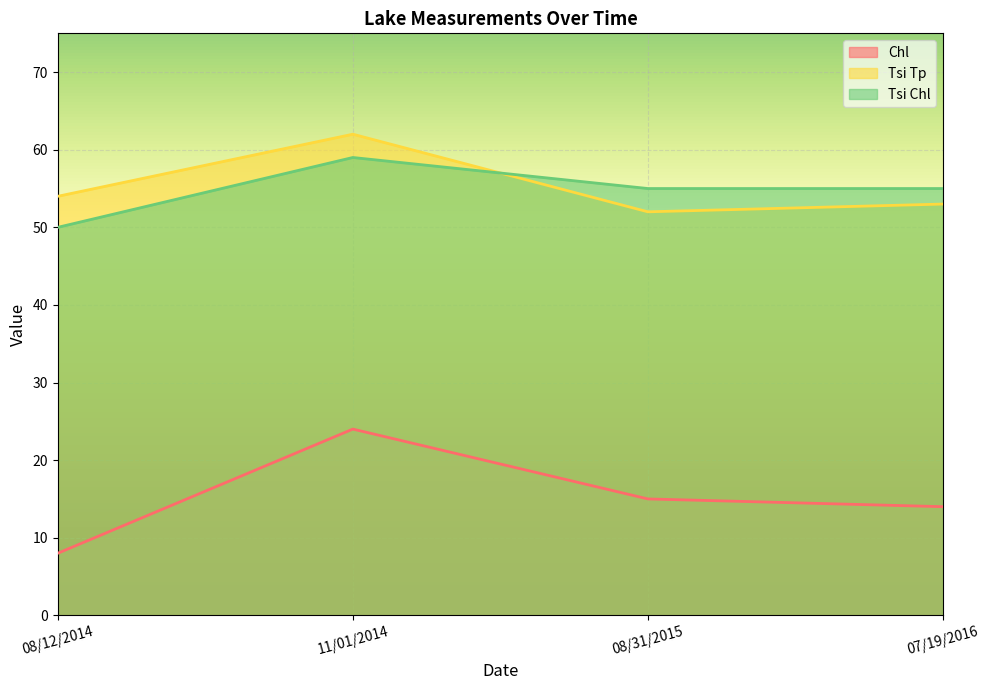

List the series in order of their peak value, highest first.

Tsi Tp, Tsi Chl, Chl